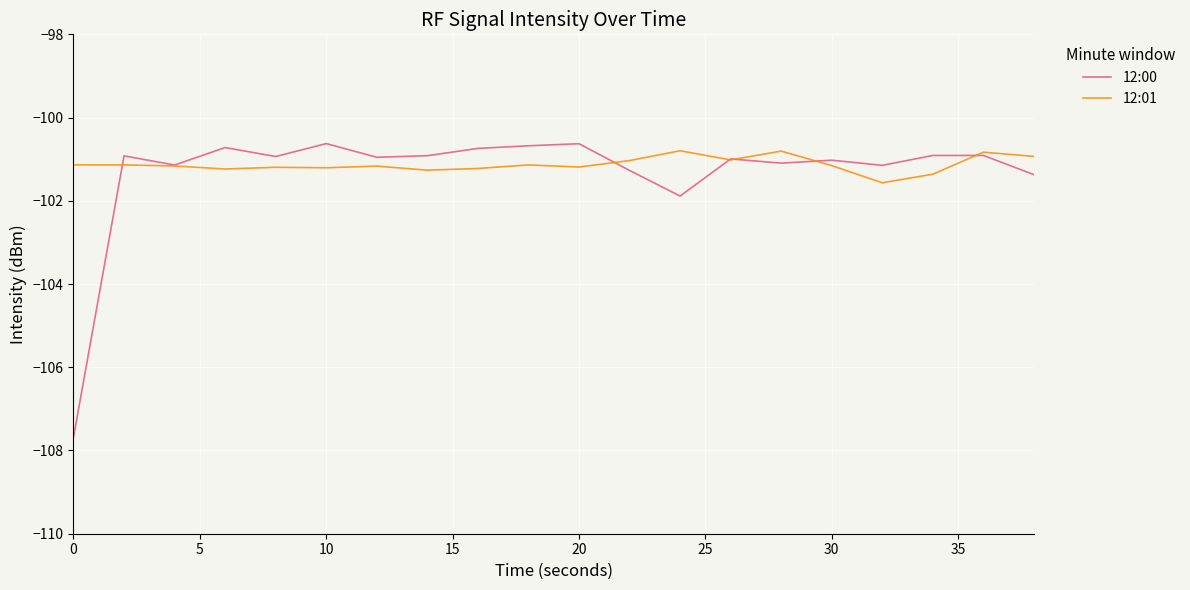

What is the minimum value shown in the chart?

-107.7